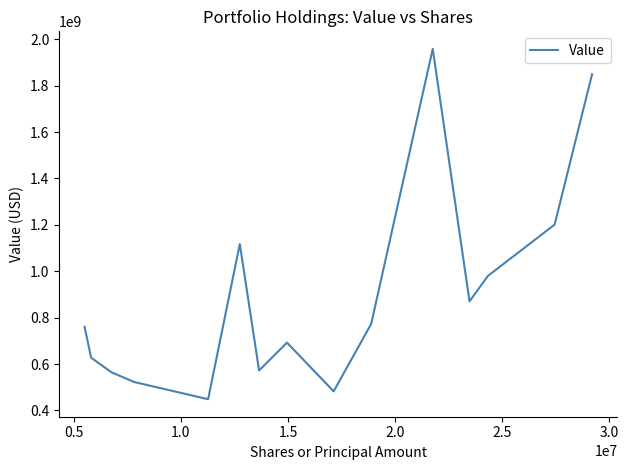

How many lines are shown in the chart?

1